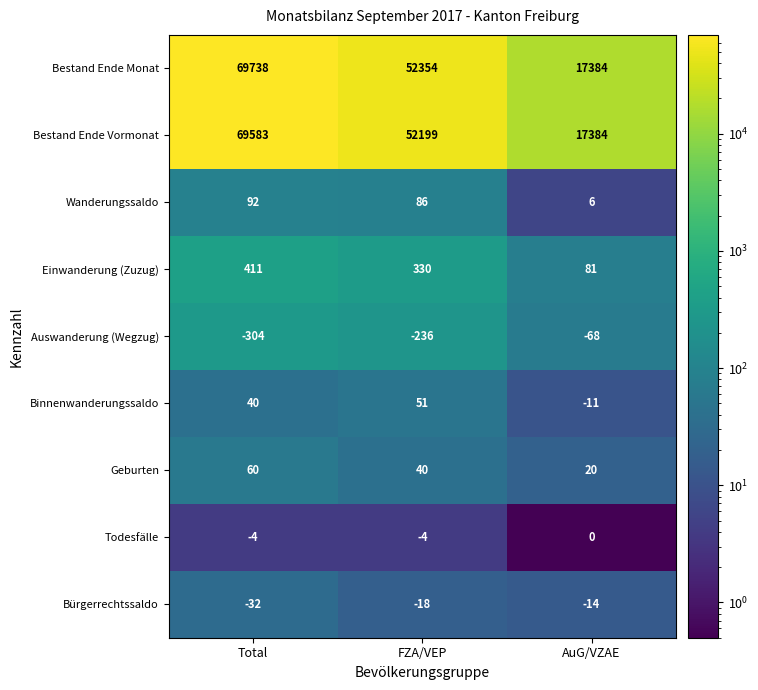

What is the difference between the maximum and minimum values in the Einwanderung (Zuzug) series?

330